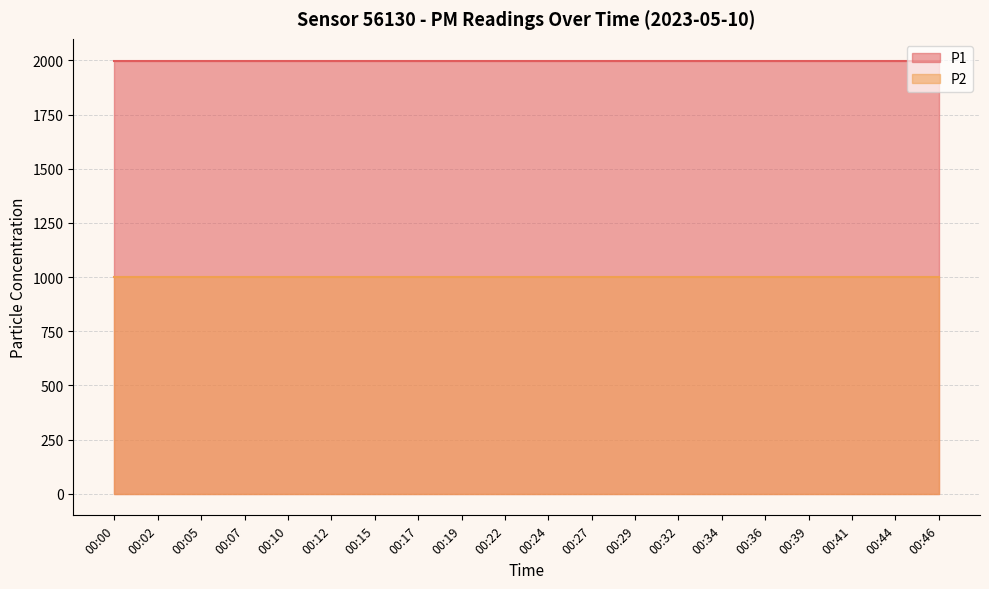

List the labels in order of P1 value, largest first.

00:00, 00:02, 00:05, 00:07, 00:10, 00:12, 00:15, 00:17, 00:19, 00:22, 00:24, 00:27, 00:29, 00:32, 00:34, 00:36, 00:39, 00:41, 00:44, 00:46